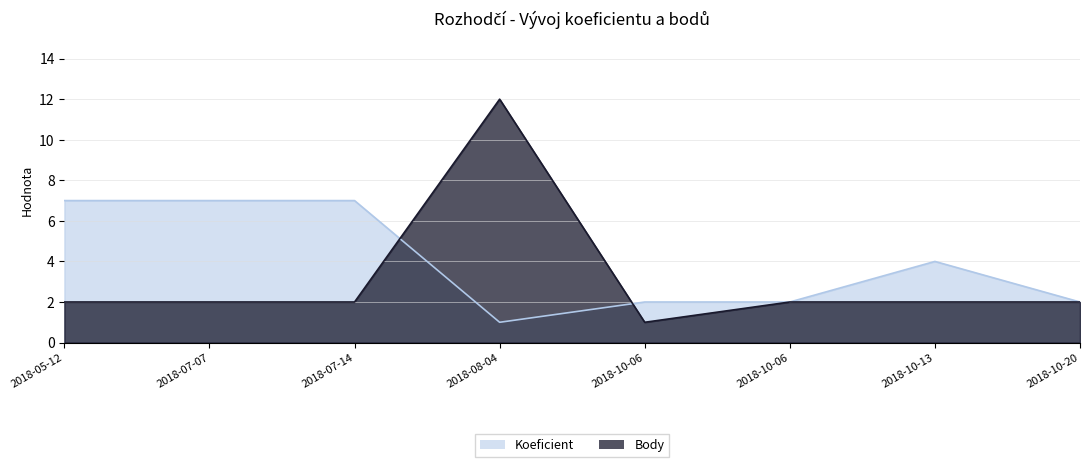

How many lines are shown in the chart?

2